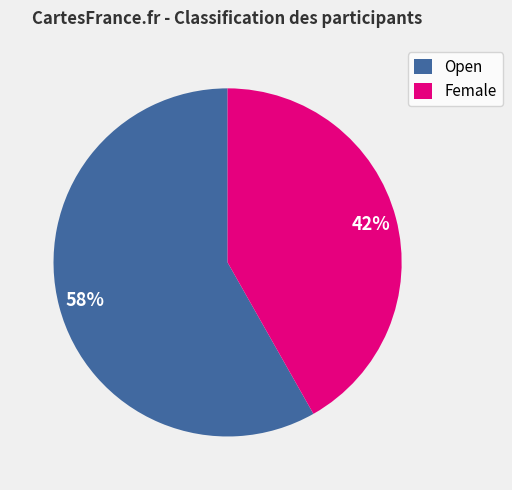

Which has a higher value, Female or Open?

Open